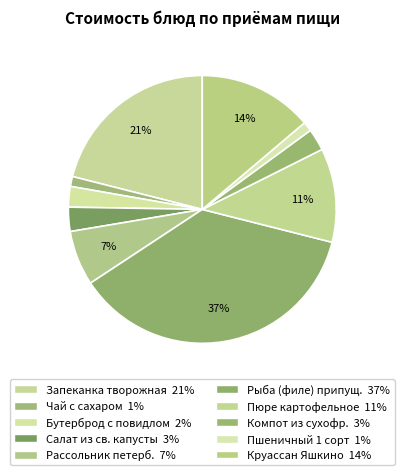

Rank the categories by value from highest to lowest.

Рыба (филе) припущенная, Запеканка творожная со сгущ.моло, Круассан Яшкино, Пюре картофельное, Рассольник петербурский, Салат из свежуй капусты, Компот из сухофруктов, Бутерброд с повидлом, Чай с сахаром, Пшеничный 1 сорт